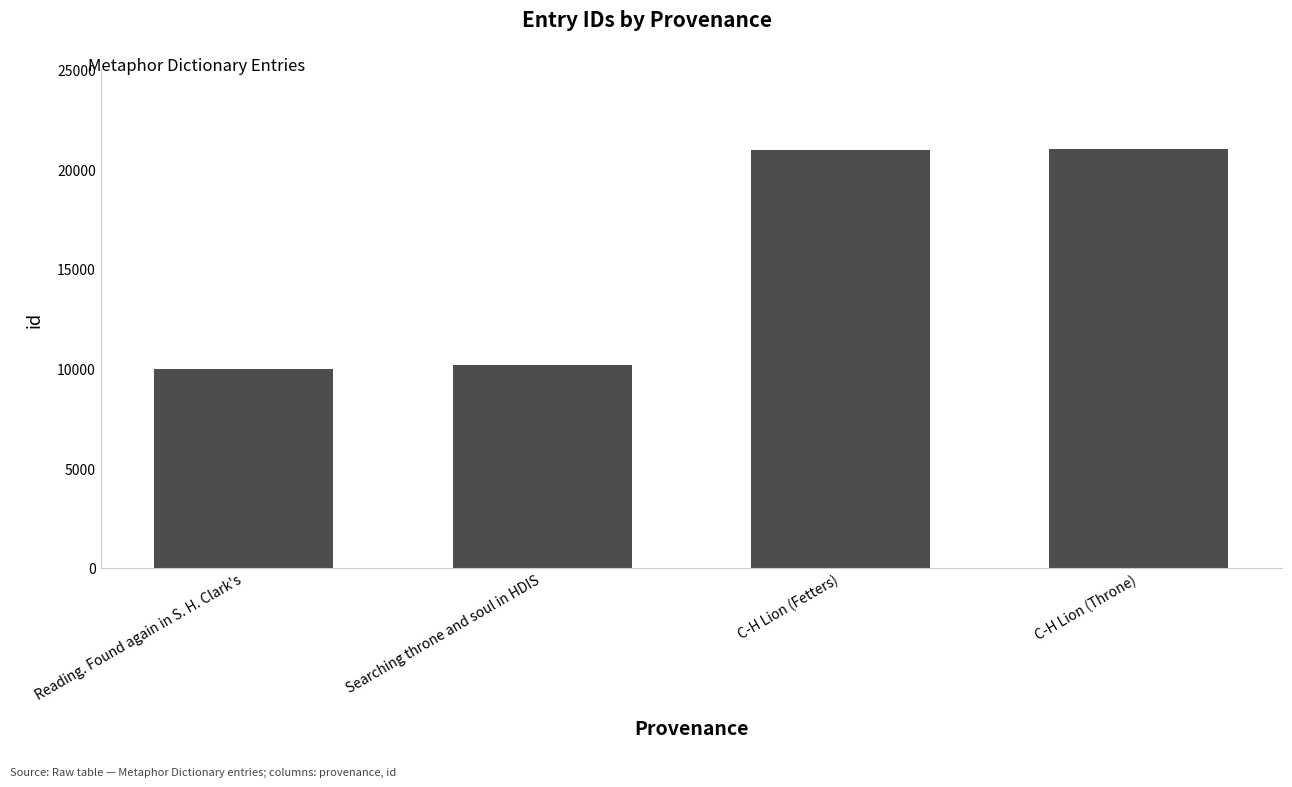

Which has a higher value, C-H Lion (Fetters) or Searching throne and soul in HDIS?

C-H Lion (Fetters)